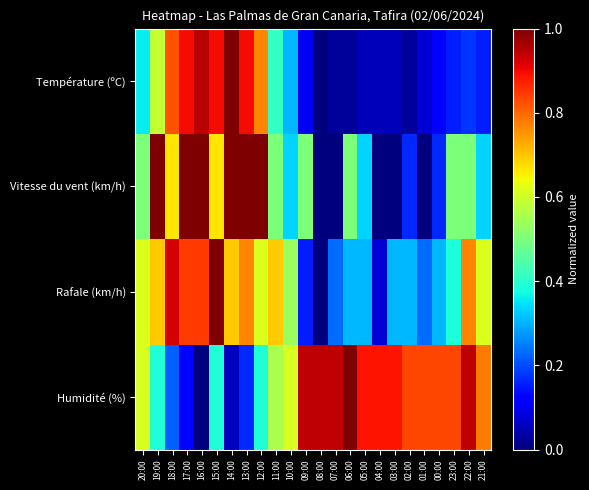

Rank the series by their maximum value, from highest to lowest.

Température (ºC), Vitesse du vent (km/h), Rafale (km/h), Humidité (%)